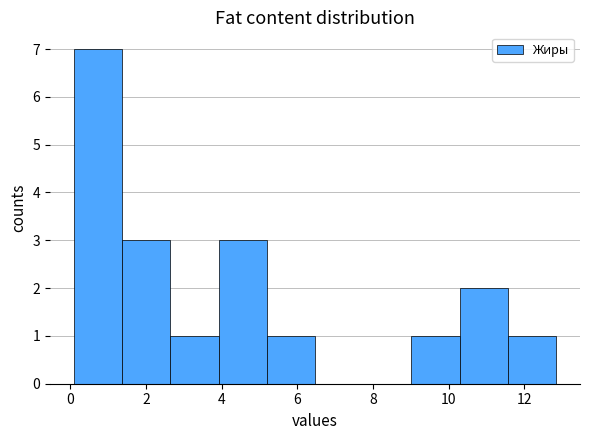

Over which range of the x-axis is the bar tallest?

0.2 to 1.4